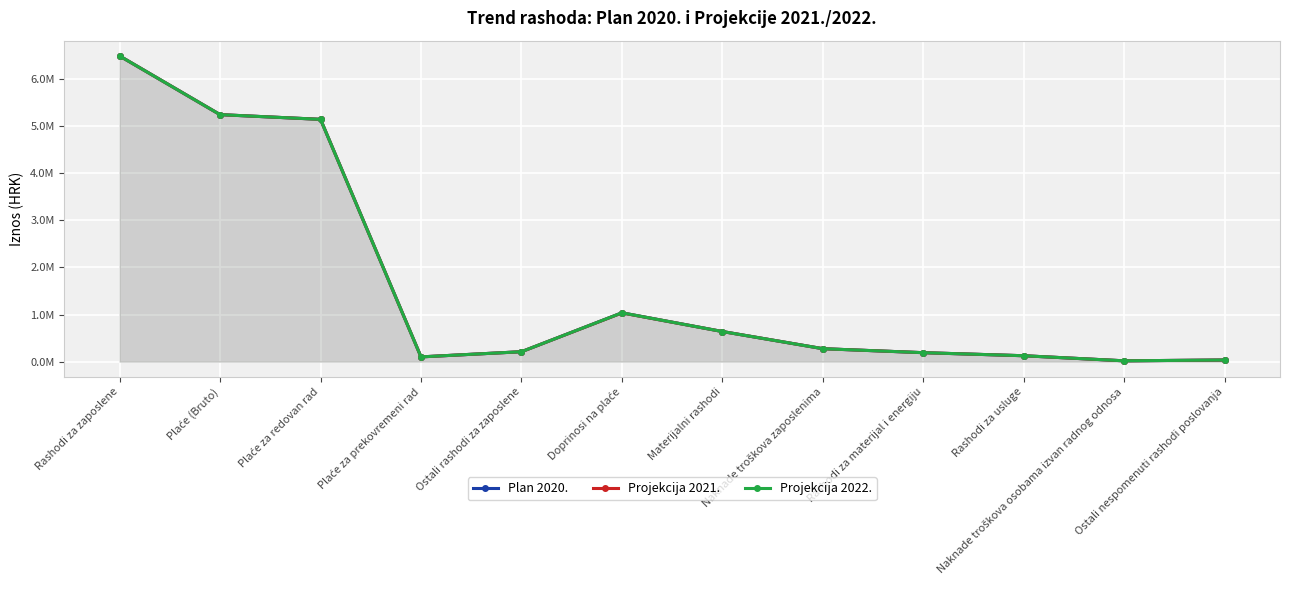

What is the difference between the second highest and minimum values in the Plan 2020. series?

5229170.6